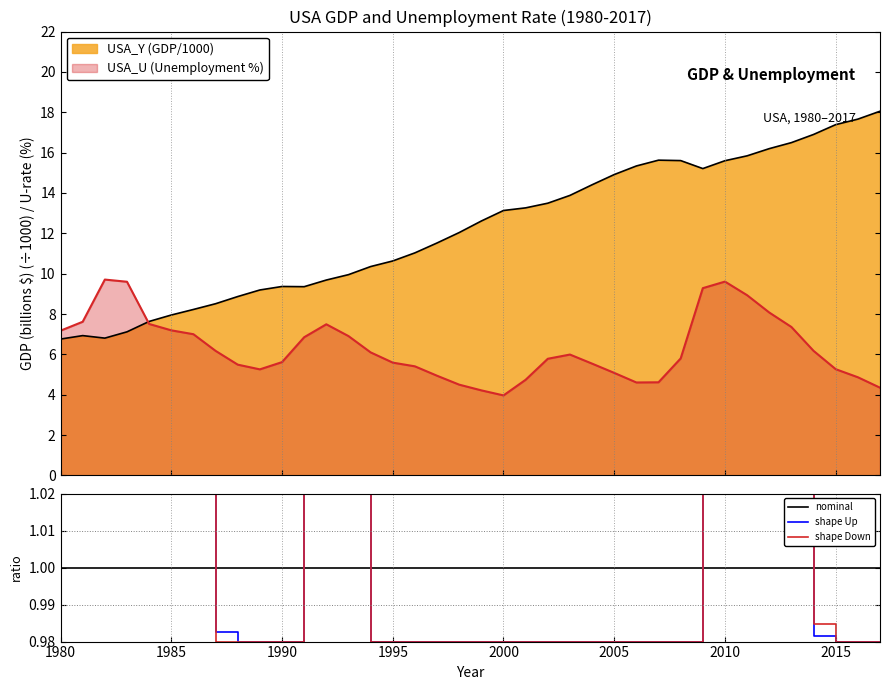

How many lines are shown in the chart?

3